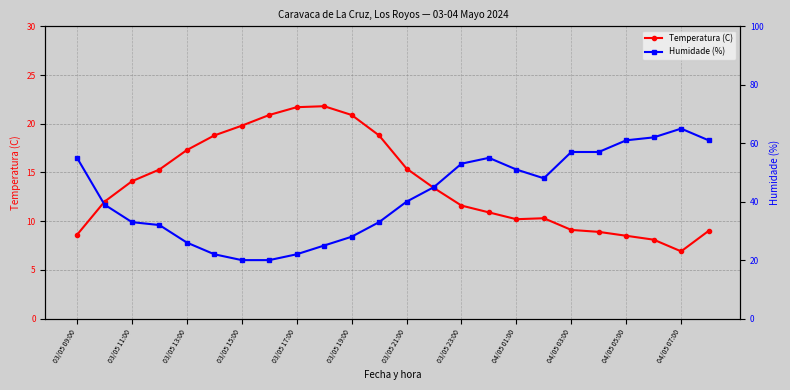

Where does the Temperatura (C) series first go above 13?

03/05 11:00